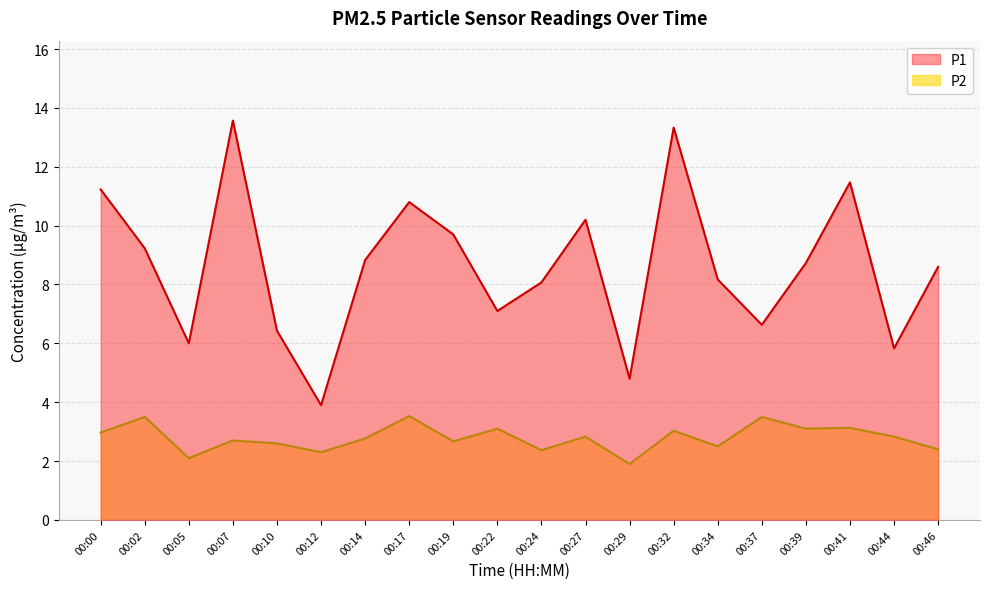

Which series changed the most between 00:17 and 00:29?

P1